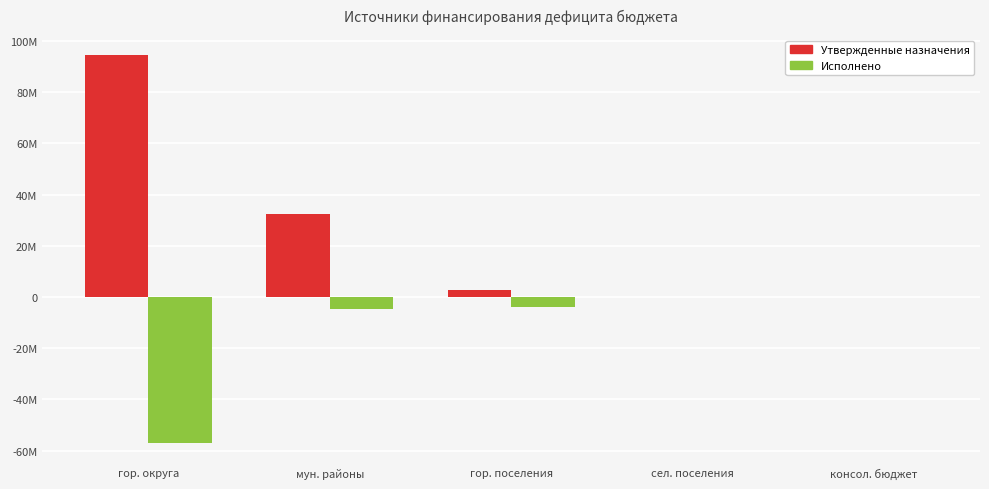

Are the bars horizontal?

No